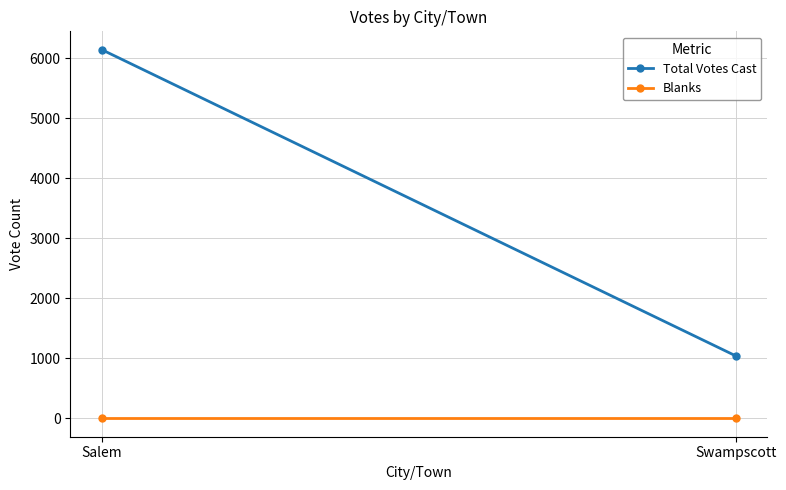

What is the difference between the highest and lowest values at Swampscott?

1040